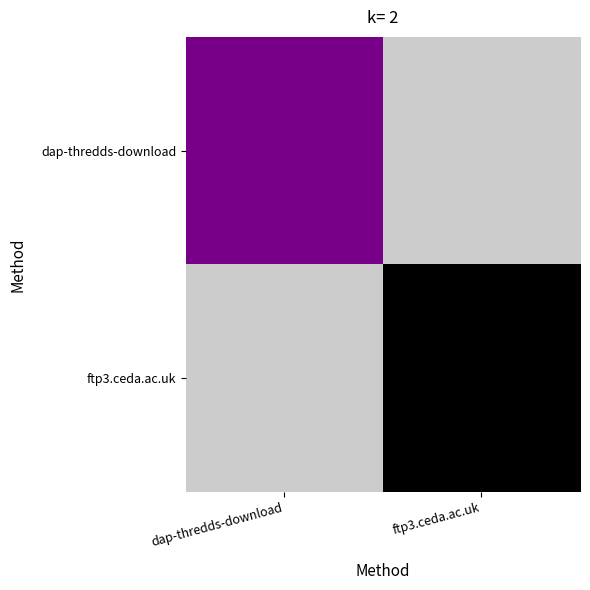

Reading right to left, extract all data points from this chart.

dap-thredds-download: ftp3.ceda.ac.uk=122	dap-thredds-download=8
ftp3.ceda.ac.uk: ftp3.ceda.ac.uk=1	dap-thredds-download=122